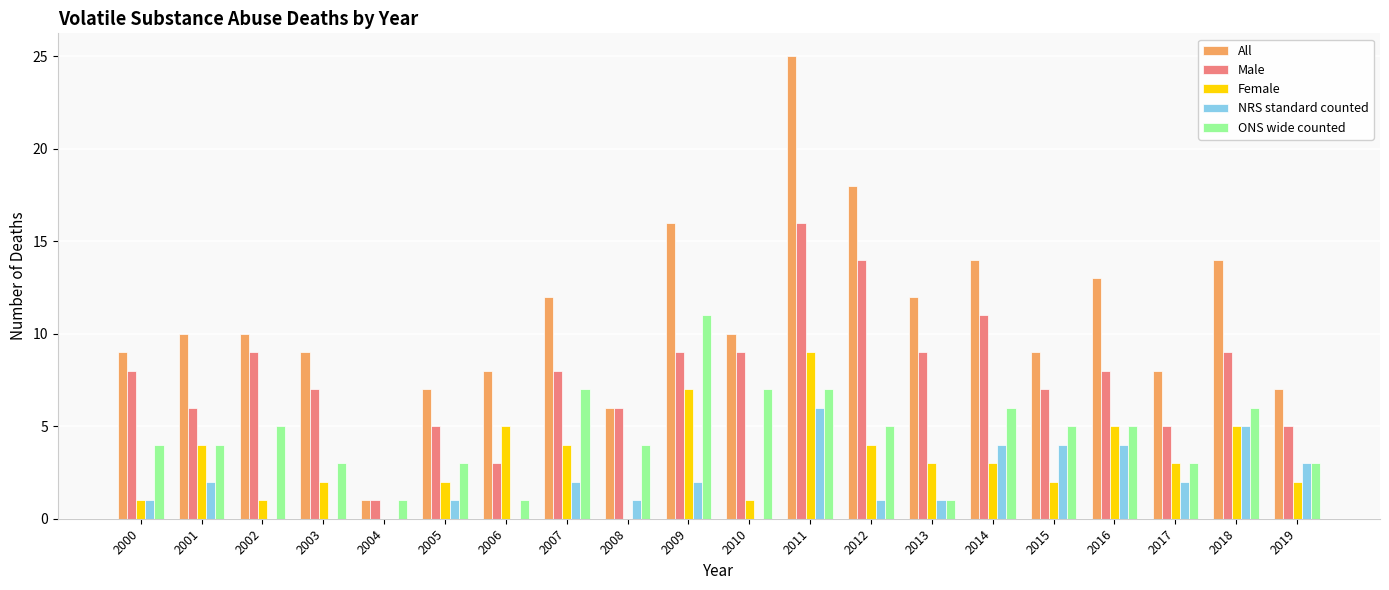

Which series changed the most between 2011 and 2015?

All